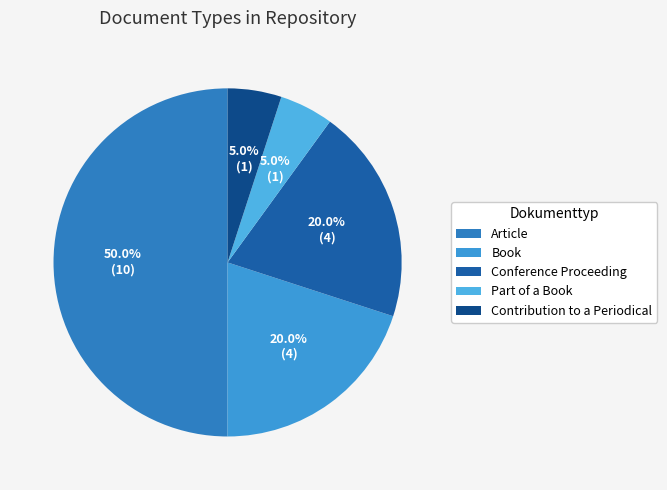

How many slices are in this pie chart?

5